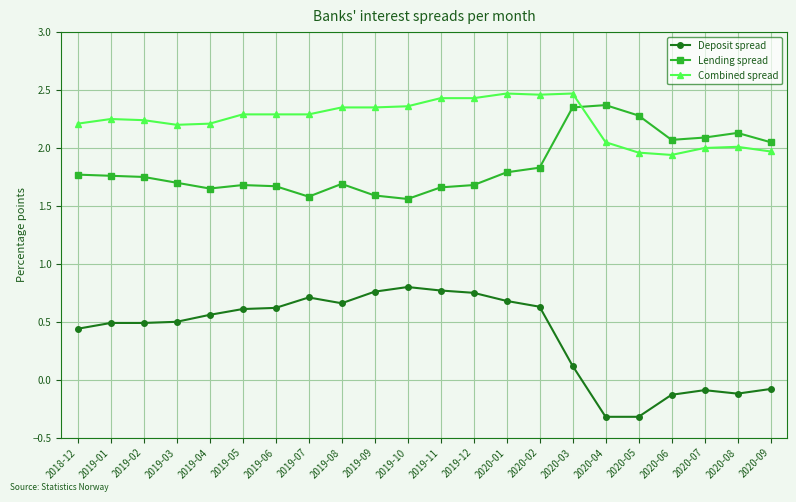

What position from the right is 2019-04?

18